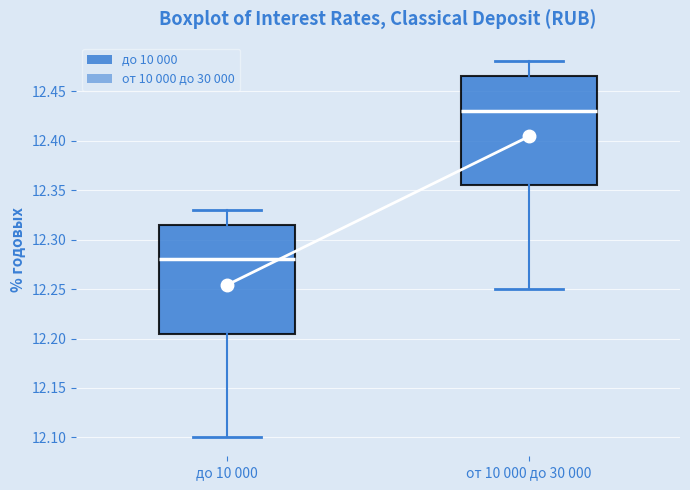

Reading left to right, read every box against the y-axis: the position of its median line, the range the box covers, and the ends of its whiskers. The values are not printed on the chart, so give them approximately, as read against the axis.

до 10 000: median 12.280, box 12.205 to 12.315, whiskers 12.100 to 12.330
от 10 000 до 30 000: median 12.430, box 12.355 to 12.465, whiskers 12.250 to 12.480